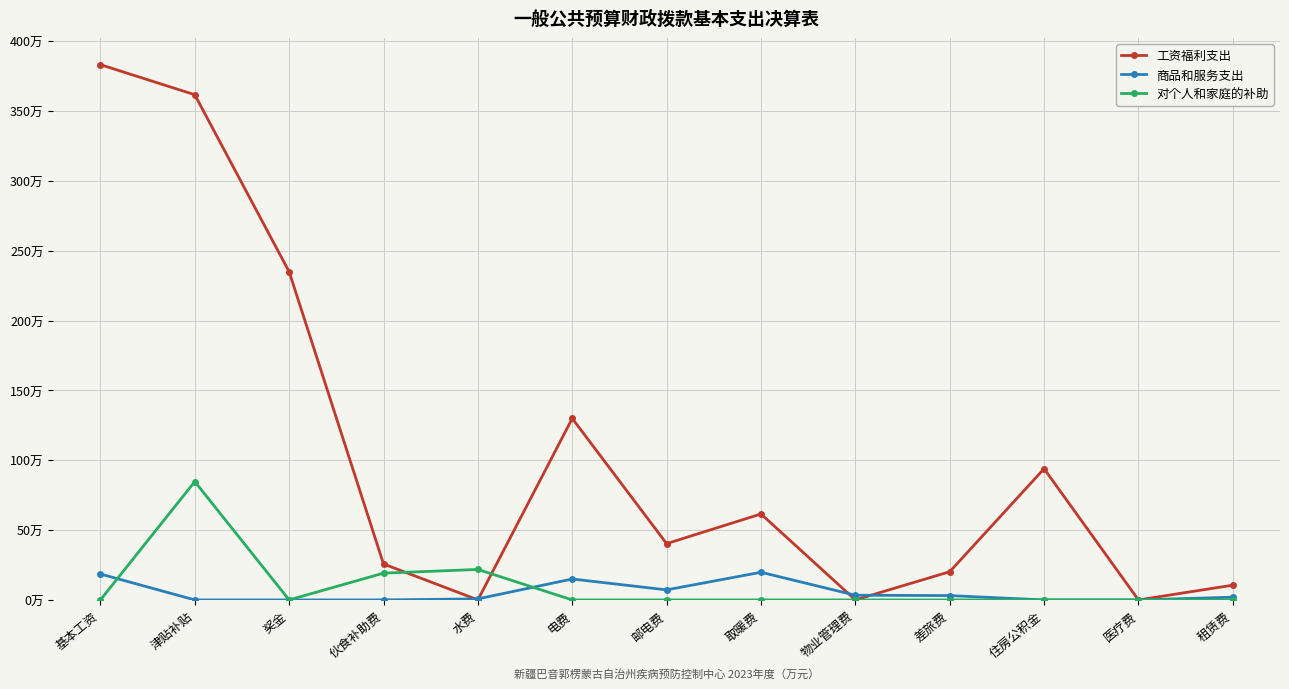

What is the total value across all series at 基本工资?

401.9